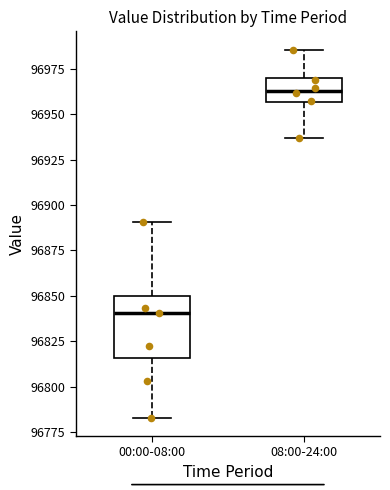

Where does the lower whisker of the box for 00:00-08:00 end on the y-axis? The values are not printed on the chart, so give them approximately, as read against the axis.

96785